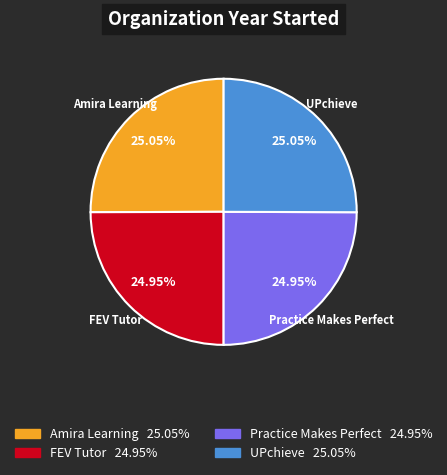

Count the number of slices in the pie.

4